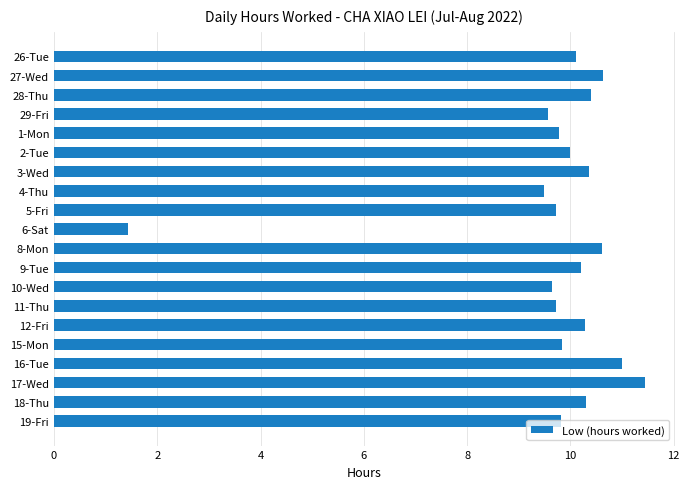

The chart shows a value of 16.5 at 9-Tue. True or false?

False